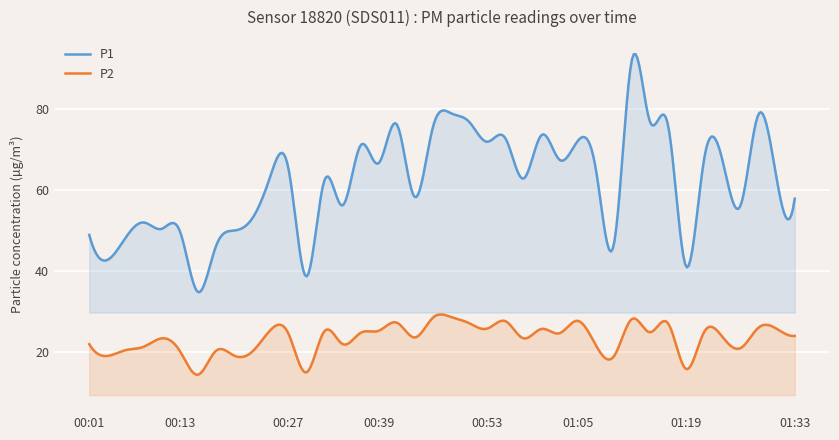

True or false: P1 and P2 cross at least once.

False